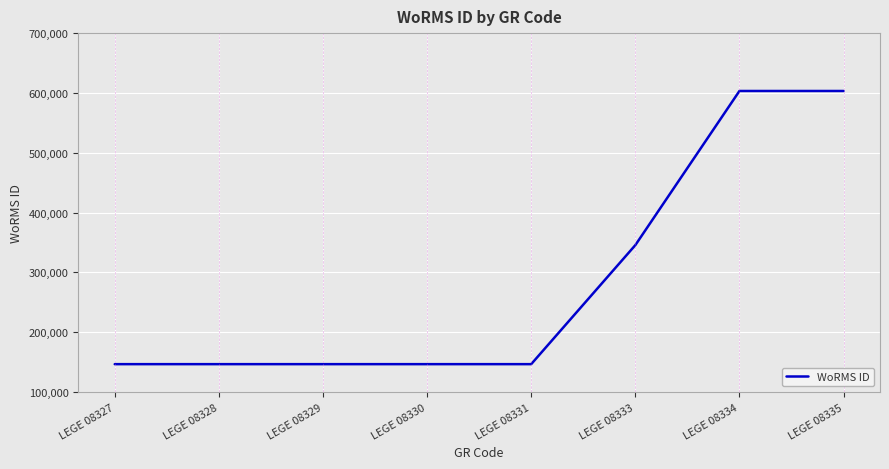

Which has a higher value, LEGE 08331 or LEGE 08333?

LEGE 08333